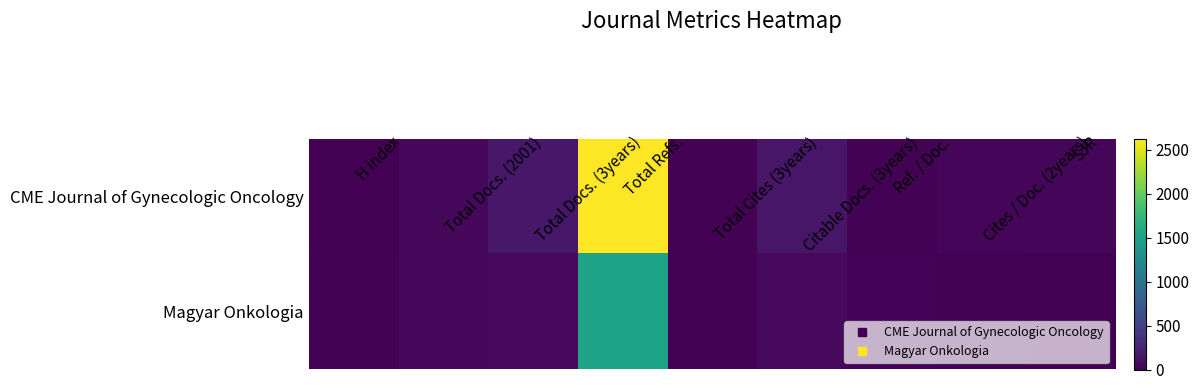

At which category is the sum across all series the highest?

Total Refs.